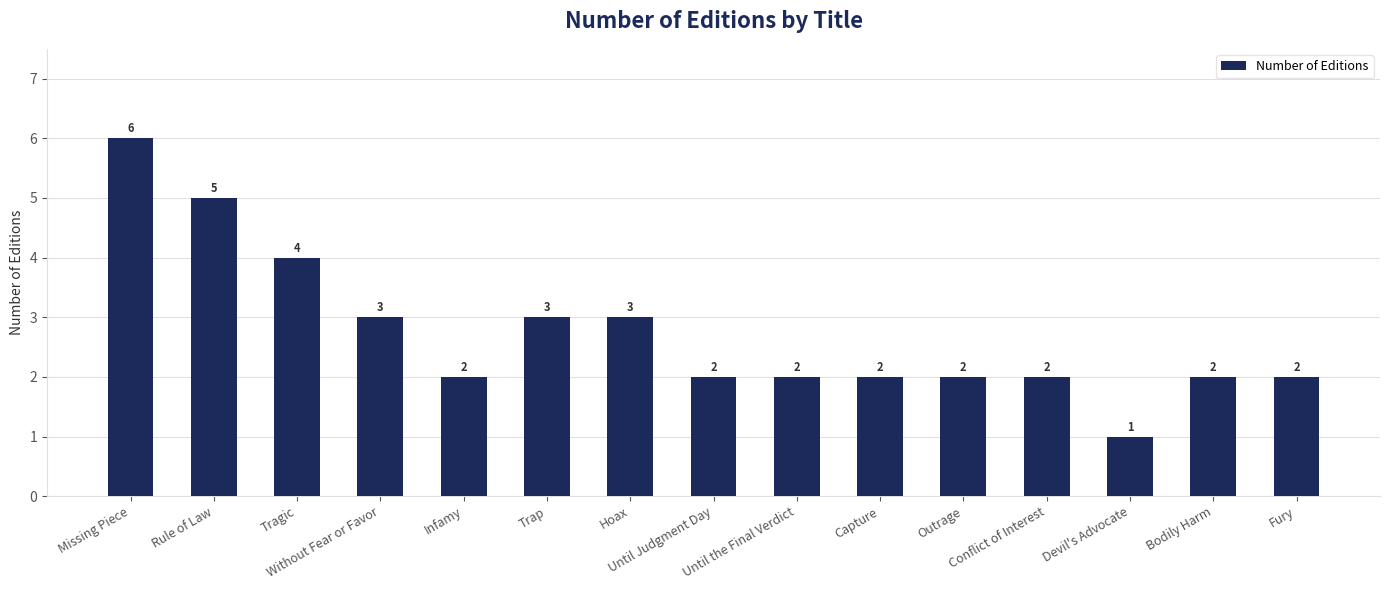

How many values are below 2?

1